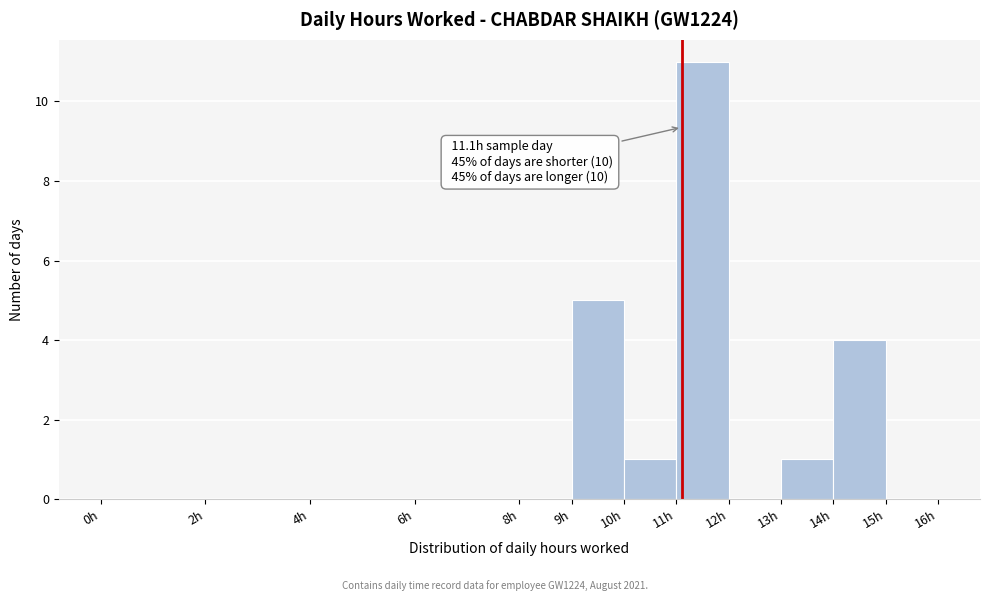

Which range on the x-axis has the tallest bar?

11 to 12